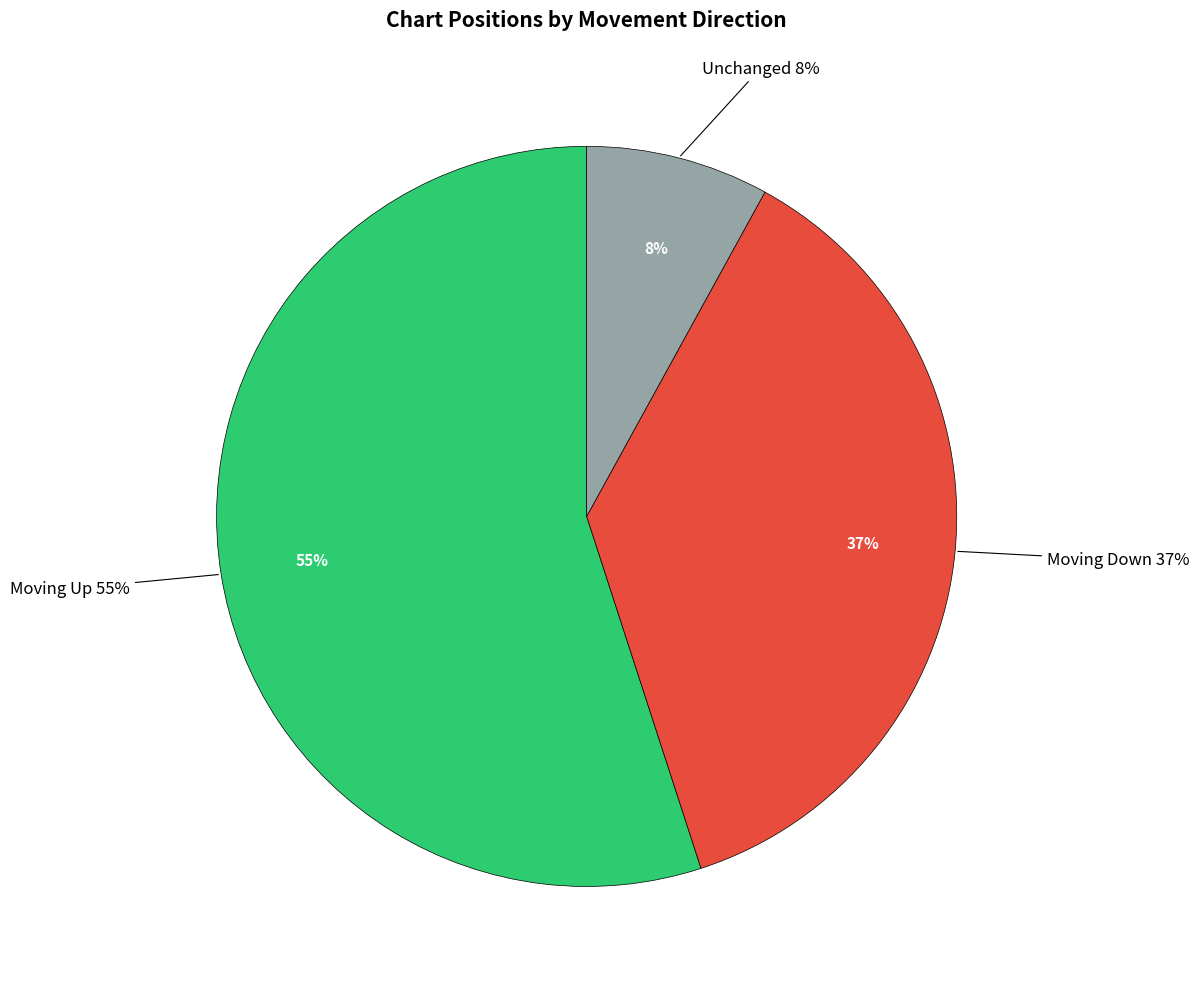

How much of the chart is everything except down?

63.0%